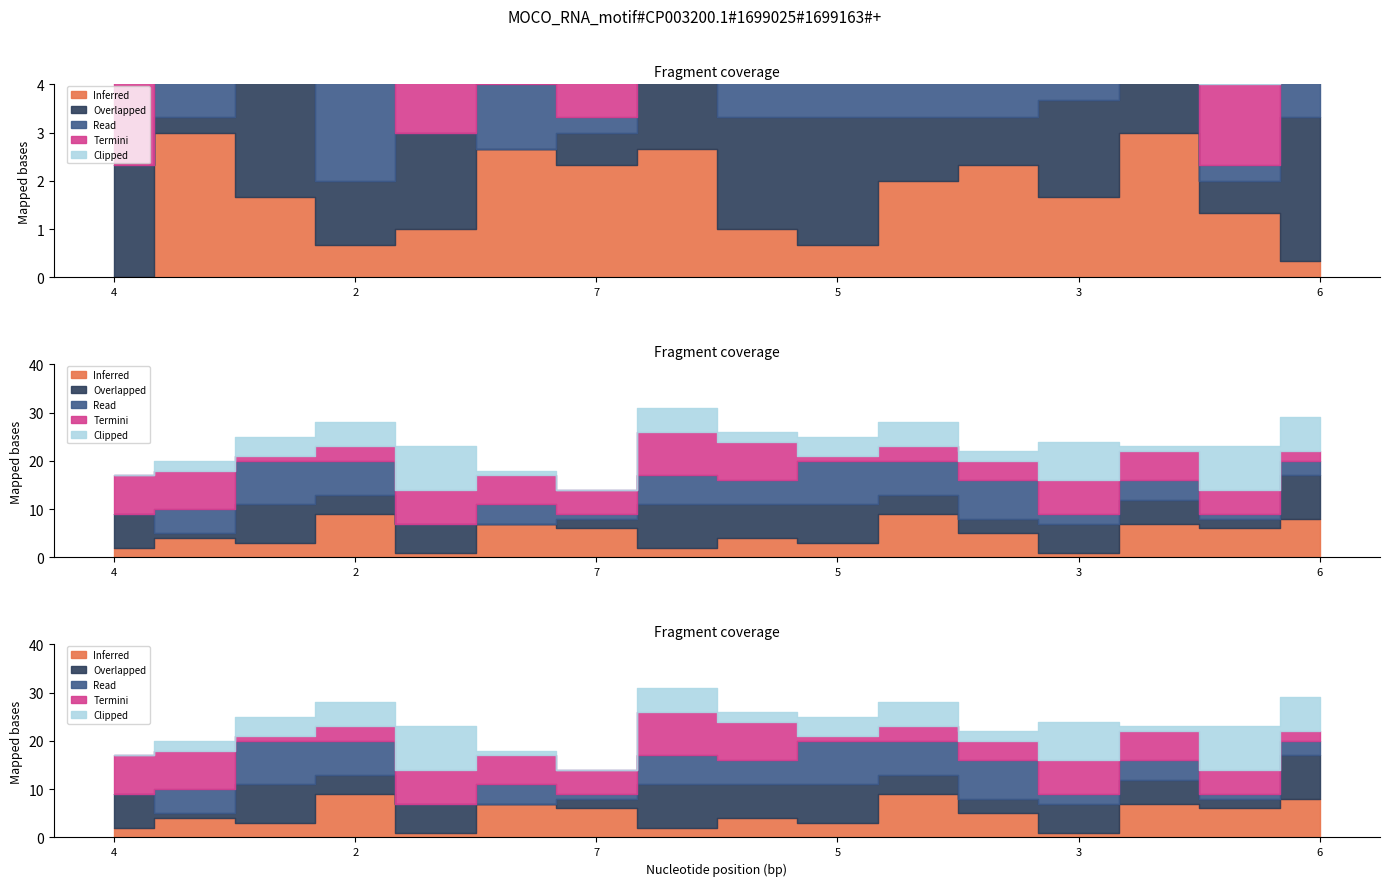

The col_5 series shows 4 at 6. True or false?

False